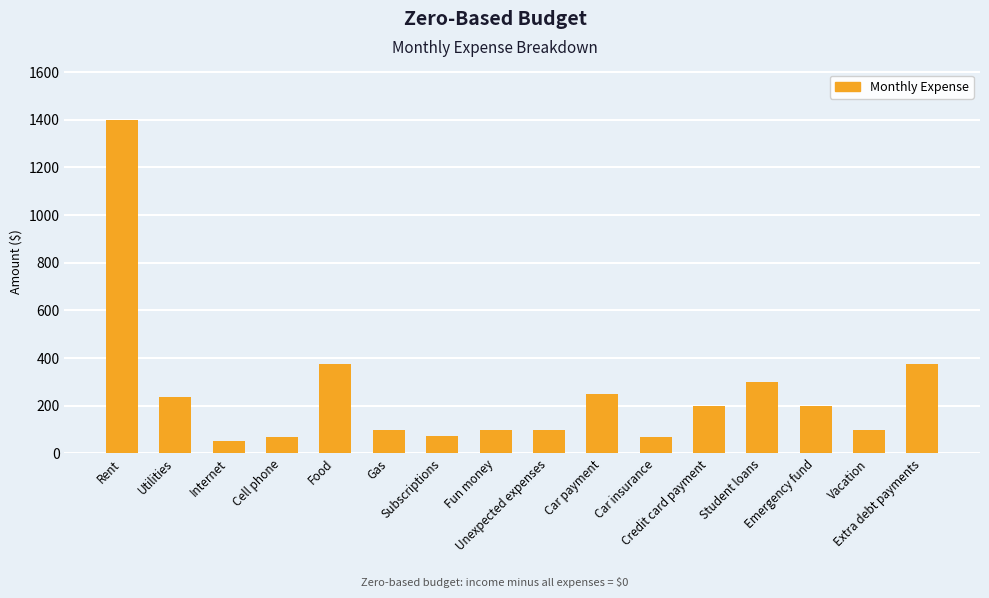

Count the number of categories in the chart.

16